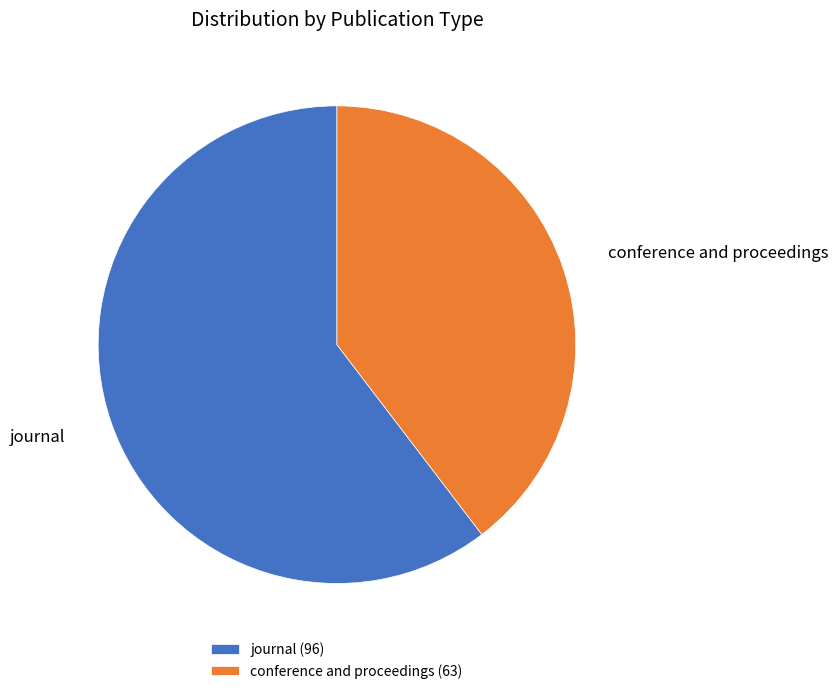

How many slices are in this pie chart?

2